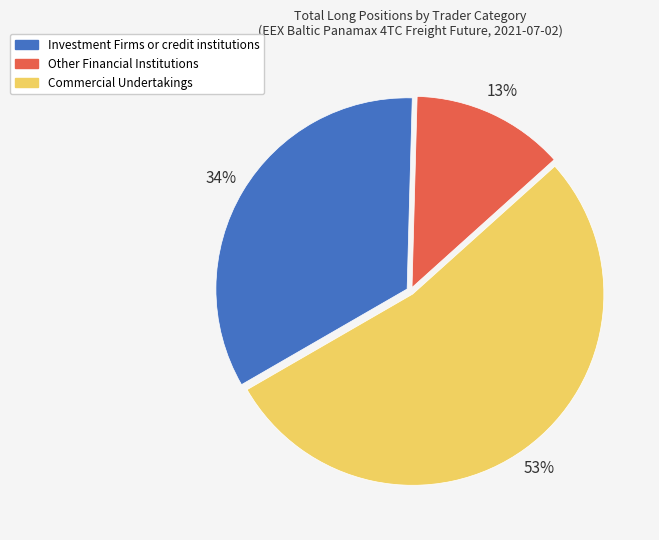

To the nearest percent, what percentage of the pie is Investment Firms or credit institutions?

34%